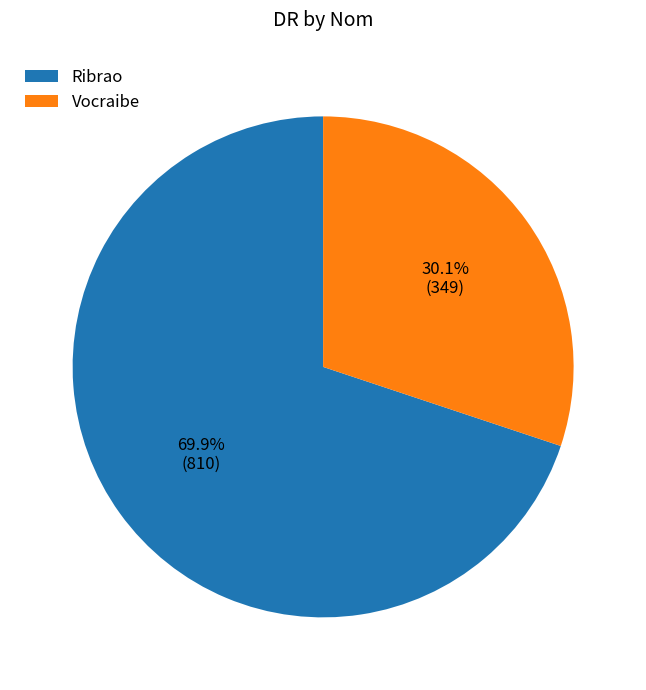

Which has a higher value, Ribrao or Vocraibe?

Ribrao